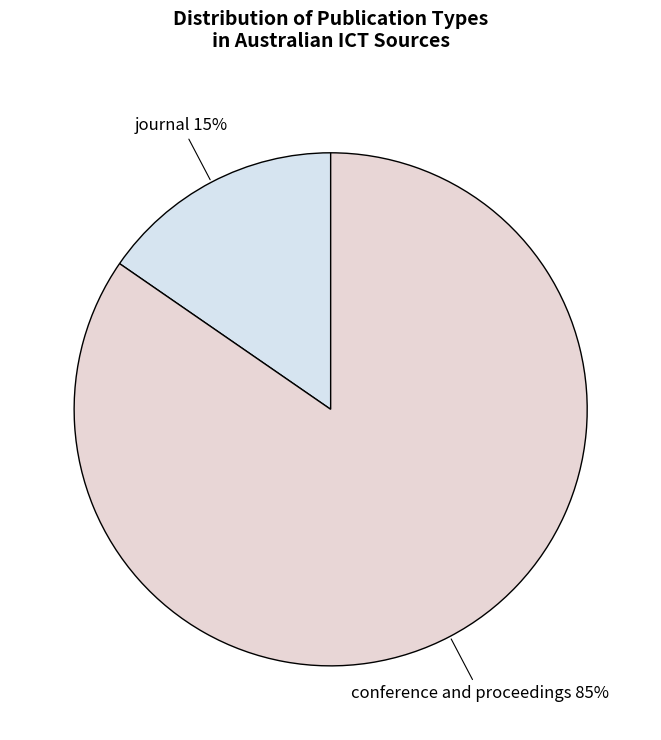

How many segments does this pie chart have?

2